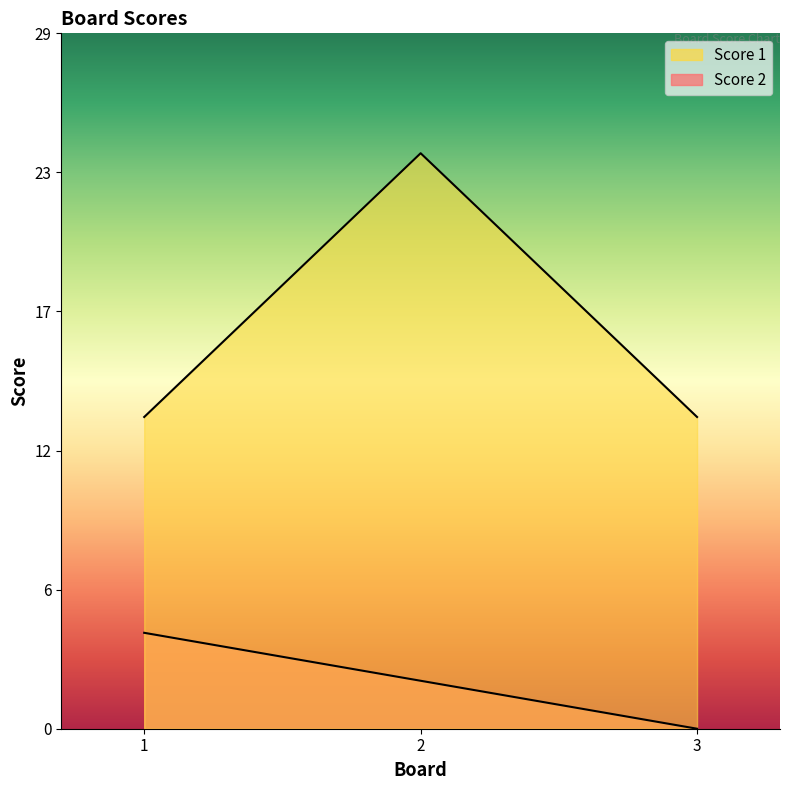

How many lines are shown in the chart?

2